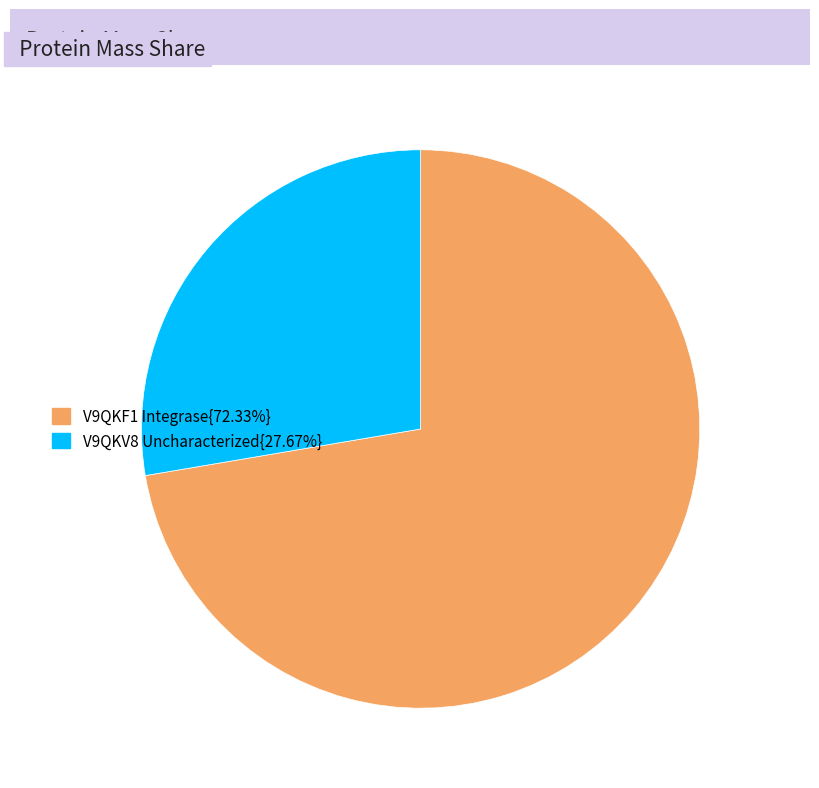

Do V9QKV8 Uncharacterized{27.67%} and V9QKF1 Integrase{72.33%} together represent more than half of the pie?

Yes